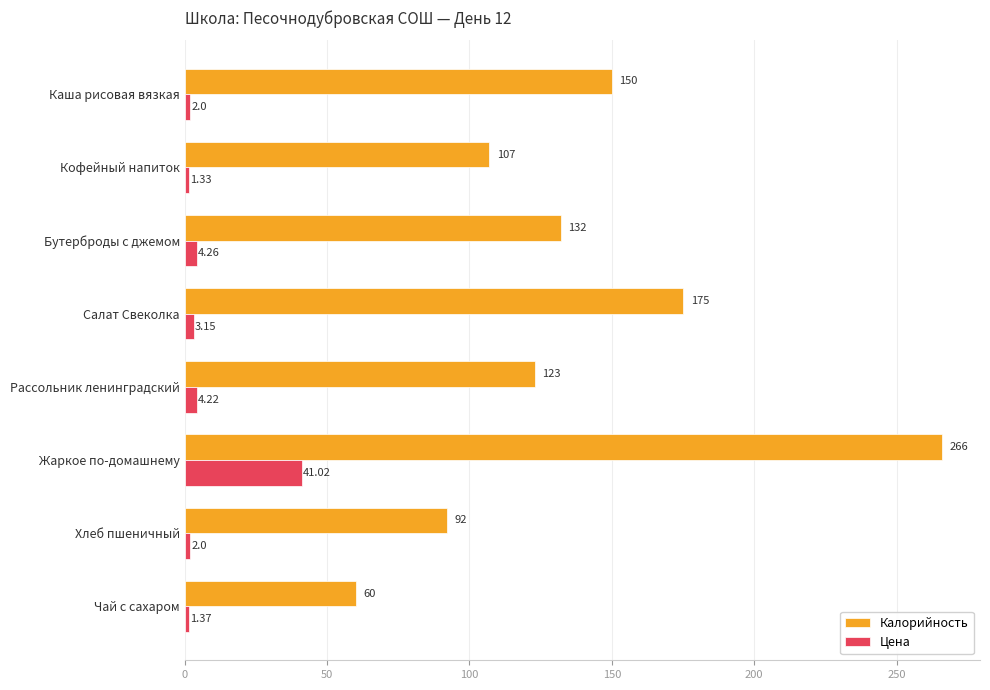

Which series has the largest range (max minus min)?

Калорийность